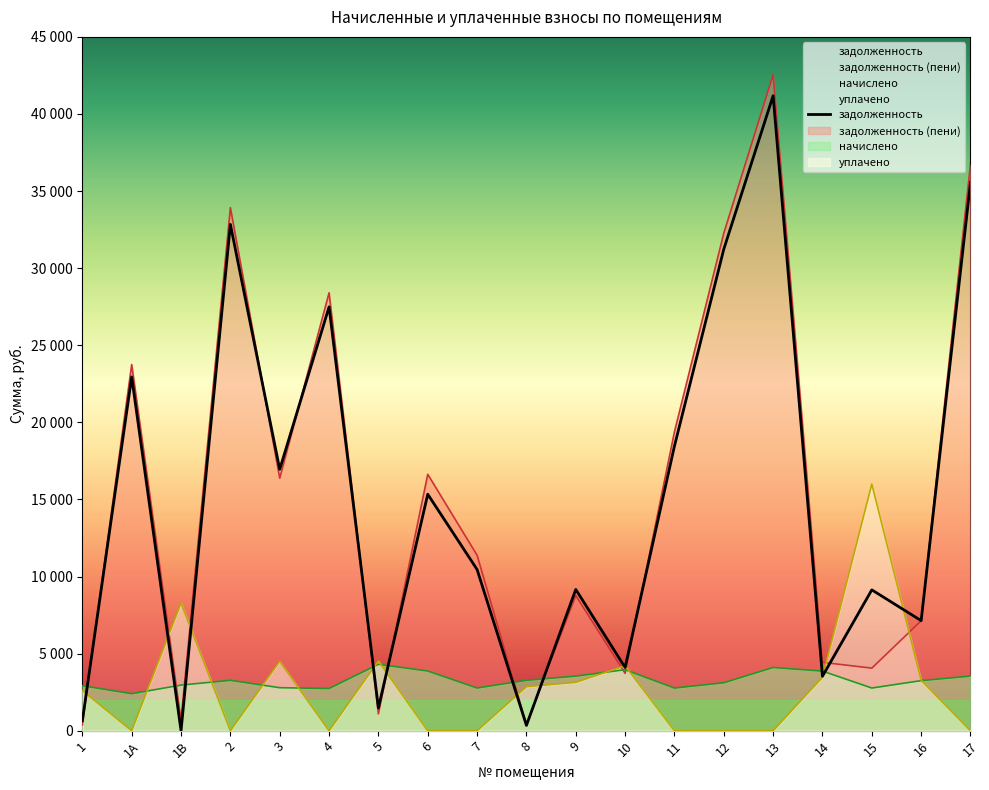

Where do начислено and задолженность first cross each other?

1 and 1А